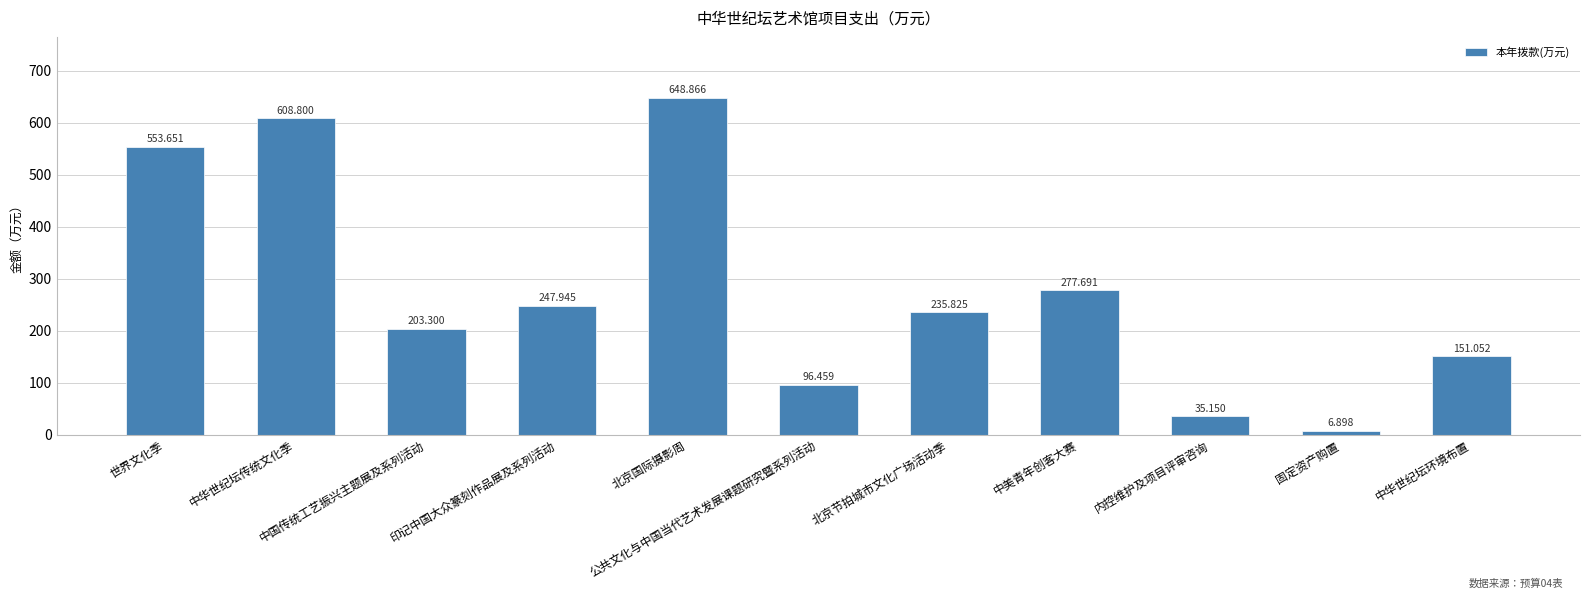

What is the smallest value displayed?

6.9